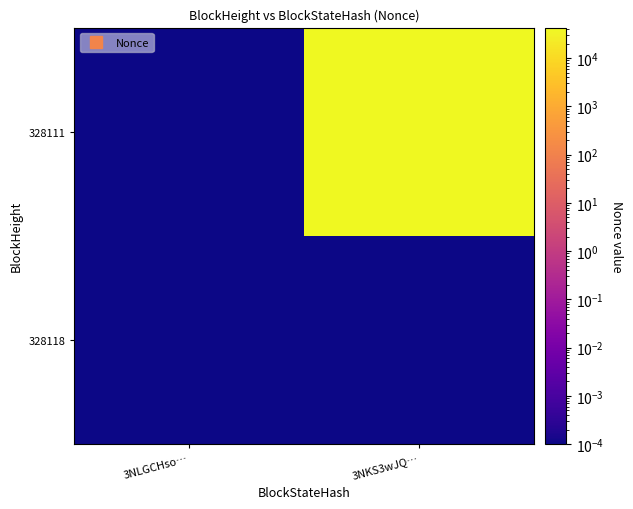

How many data points does each series have?

2